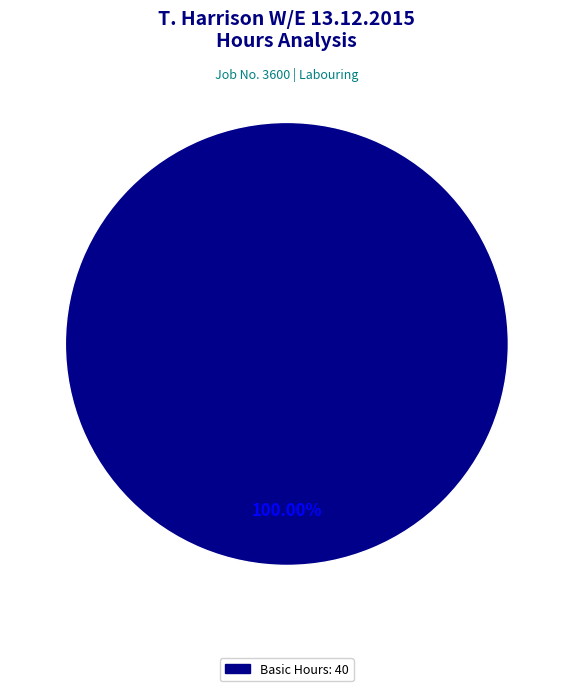

Is there any slice that represents more than half of the pie?

Yes